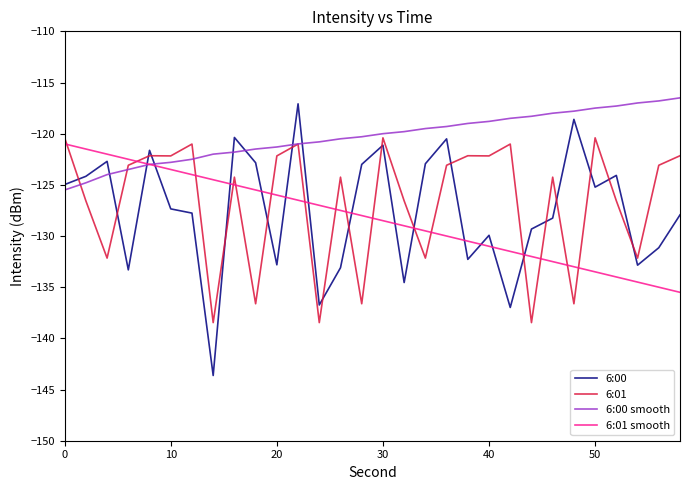

True or false: 6:01 smooth has more than 1 interior local peaks.

False